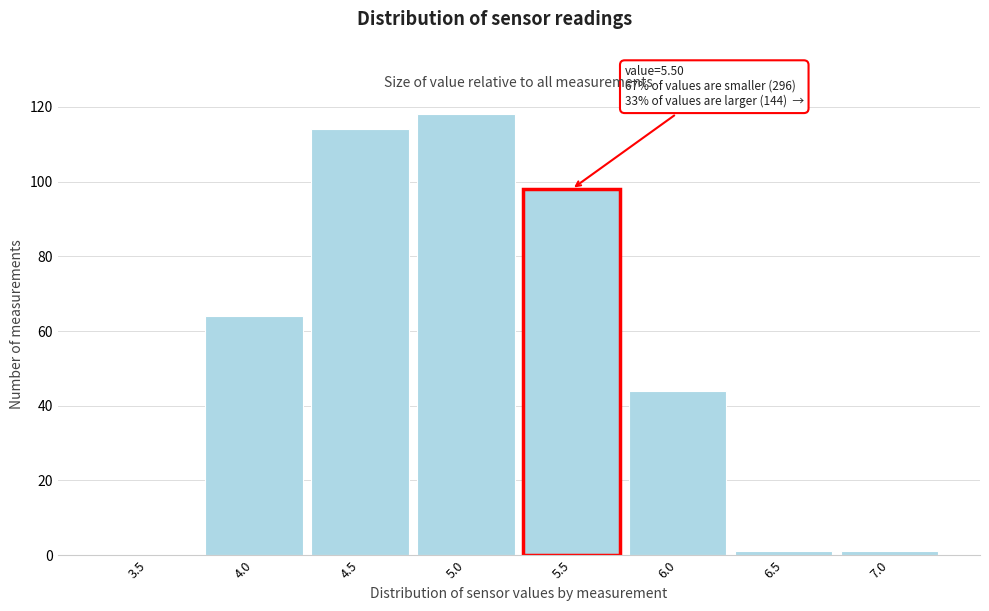

Reading left to right, transcribe all the data shown in this chart.

3.5=0	4.0=64	4.5=114	5.0=118	5.5=98	6.0=44	6.5=1	7.0=1